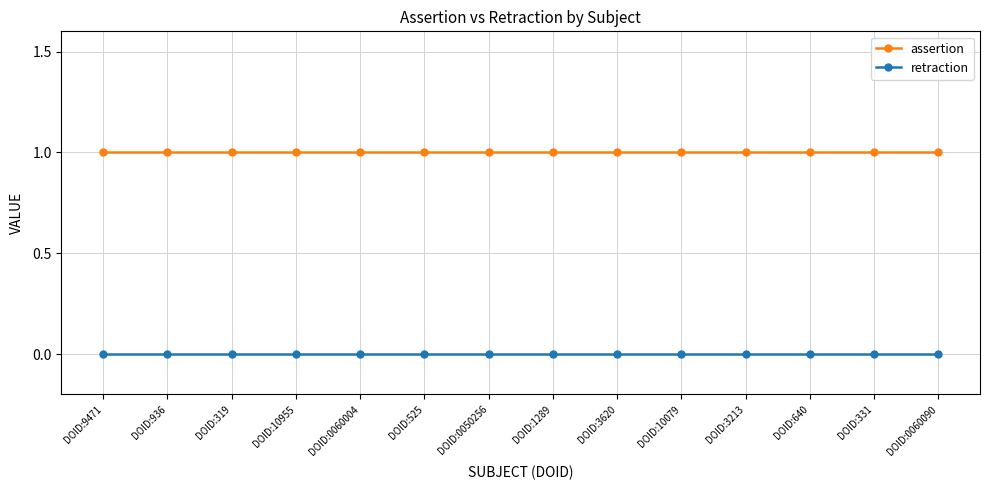

Rank the series by their average value, from highest to lowest.

assertion, retraction